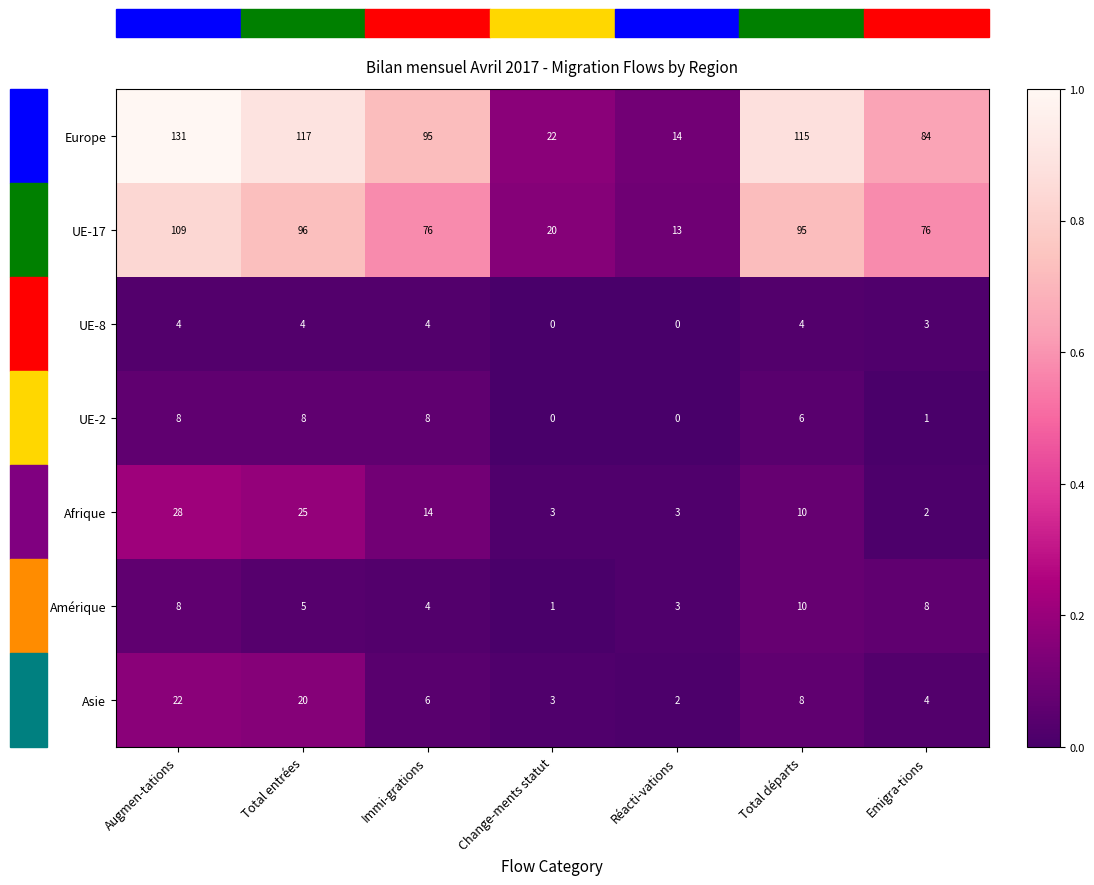

Is the value of Europe at Réacti-vations greater than the value of UE-2 at Emigra-tions?

Yes